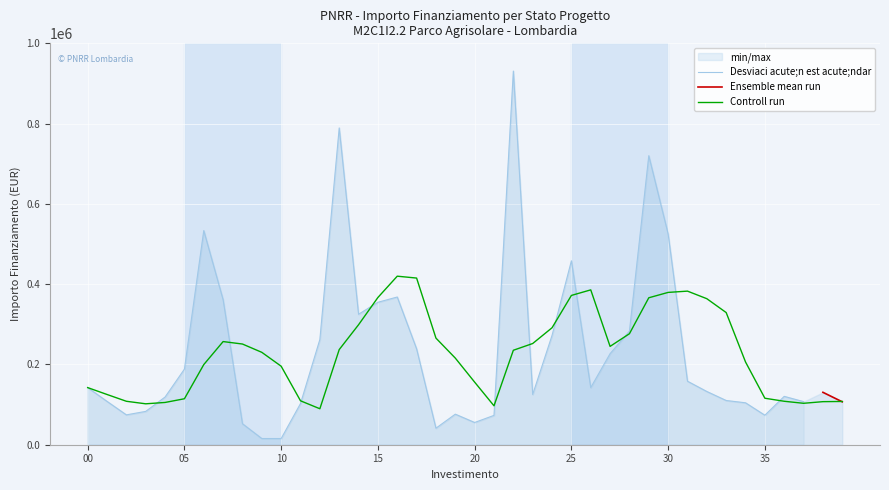

What is the label of the 18th point from the right?

20